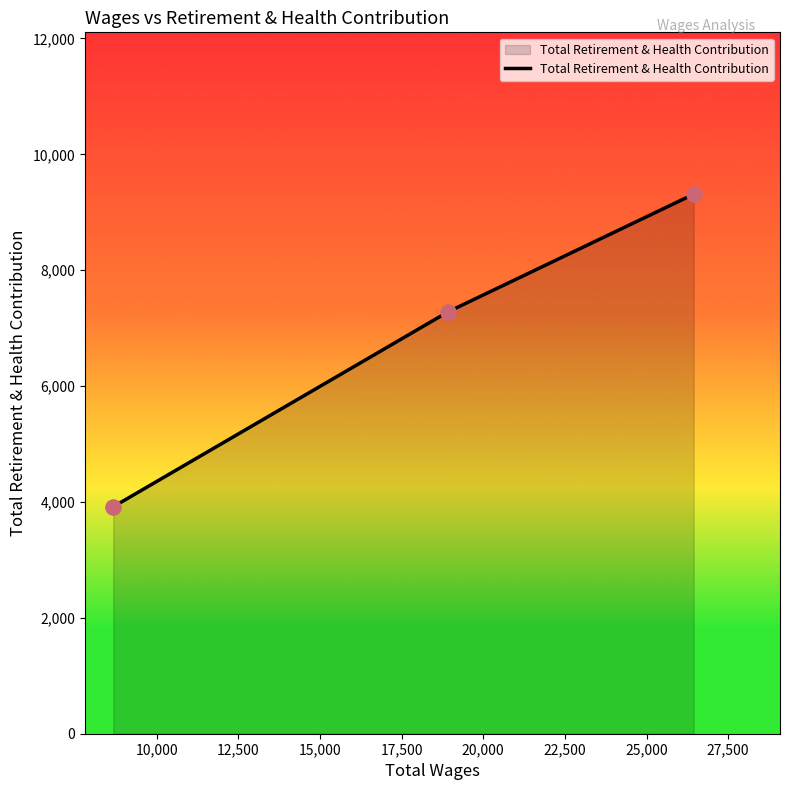

What is the sum of all values?

20509